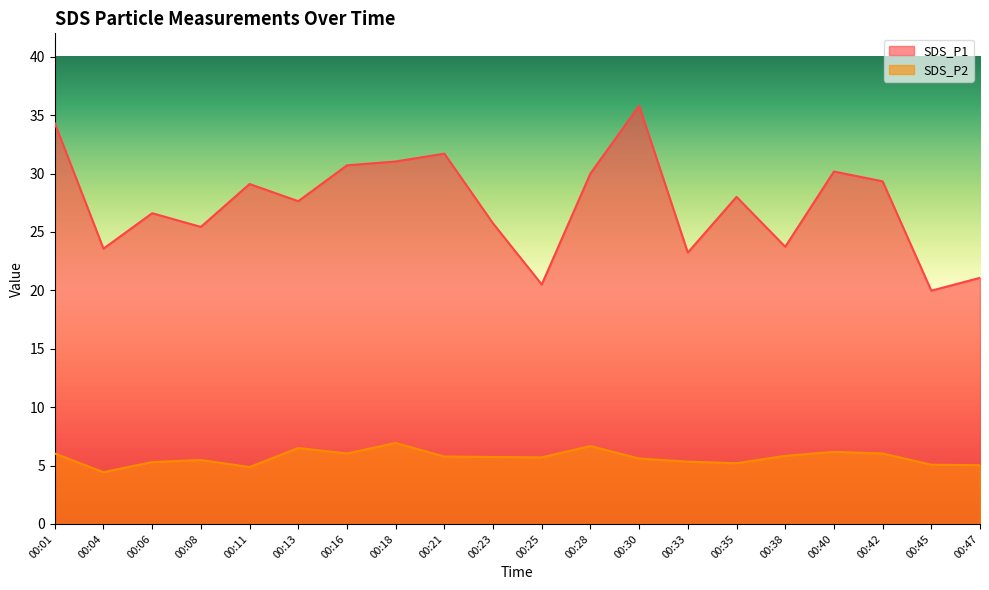

Is the value of SDS_P2 at 00:30 greater than the value of SDS_P1 at 00:04?

No